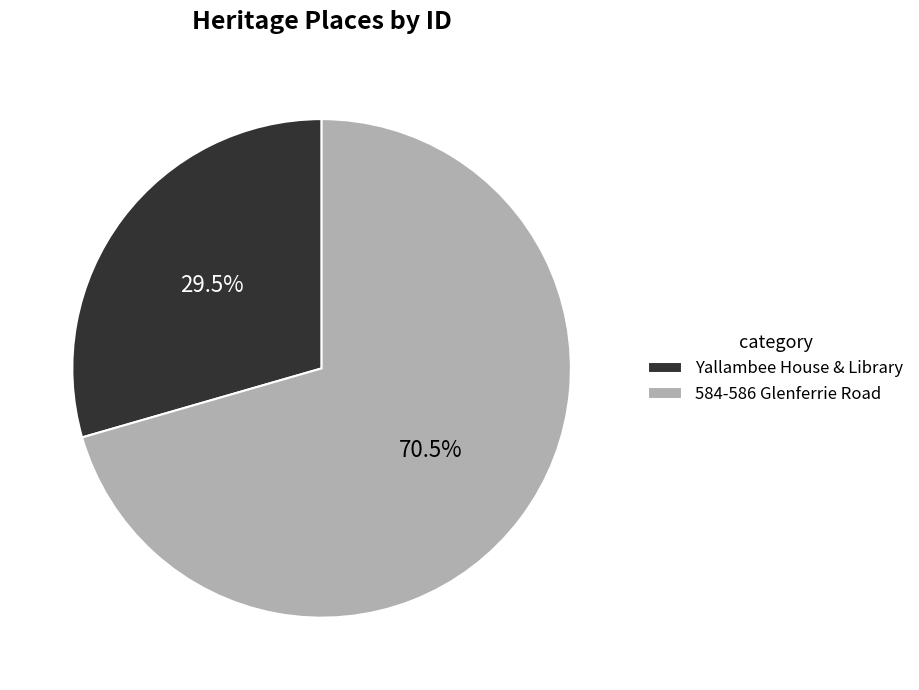

Does Yallambee House & Library represent more than half of the total?

No